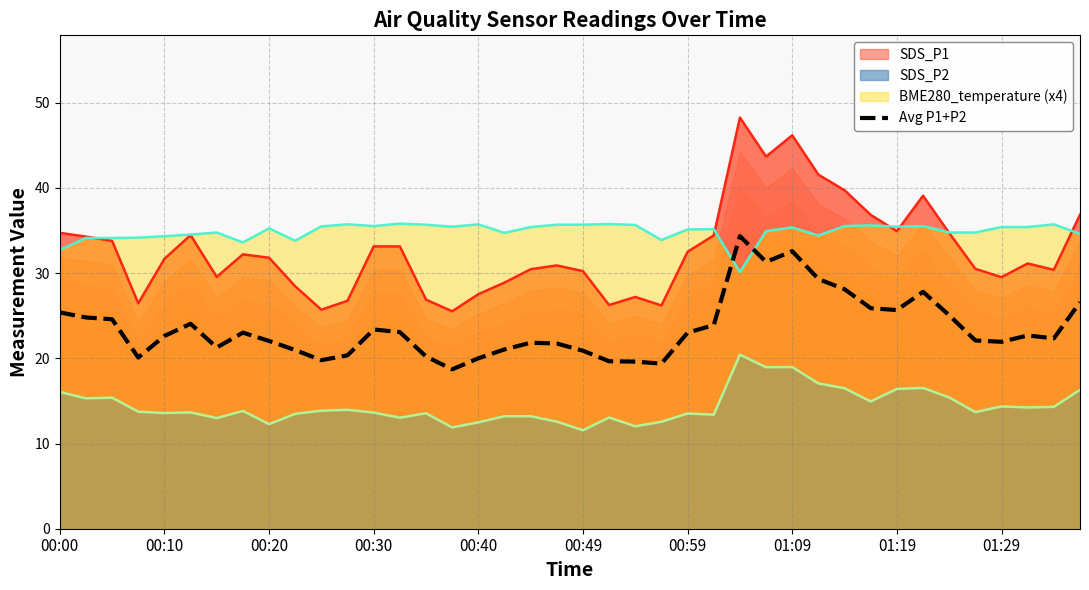

What is the minimum value for SDS_P2?

11.6